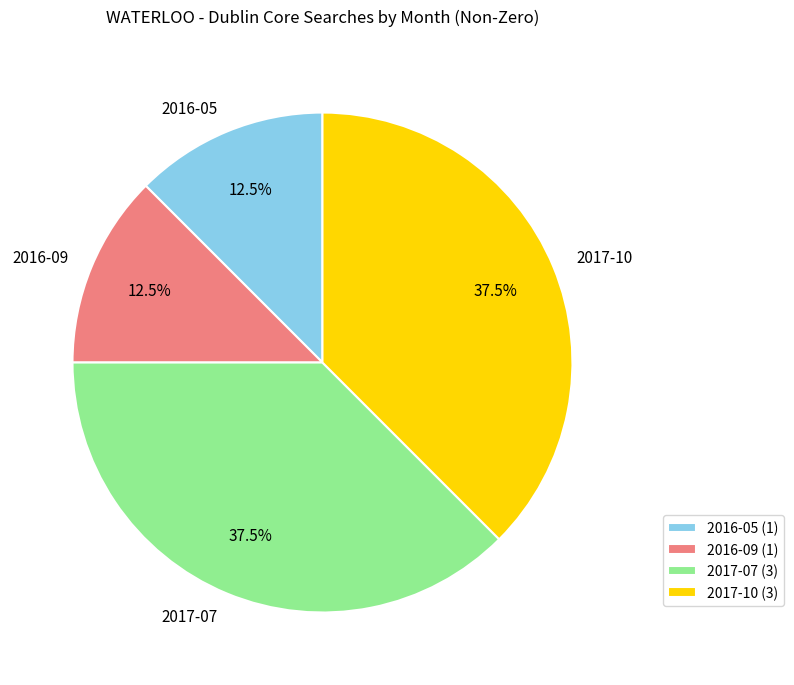

Combined, what portion of the pie is 2017-07 and 2017-10?

75.0%